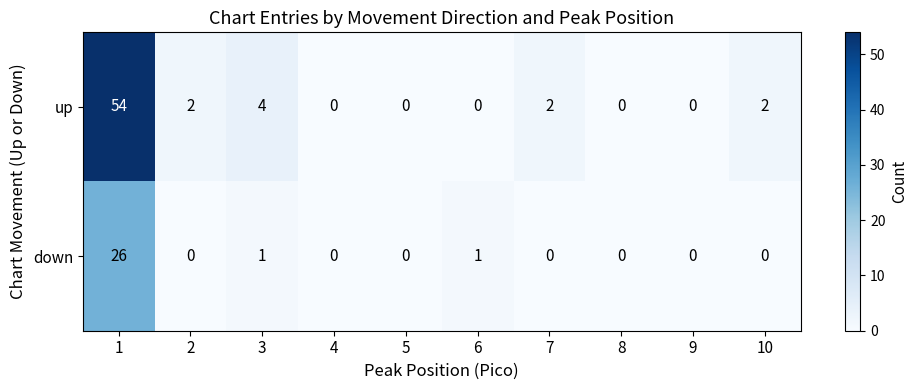

At 3, list the series in order from smallest to largest.

down, up